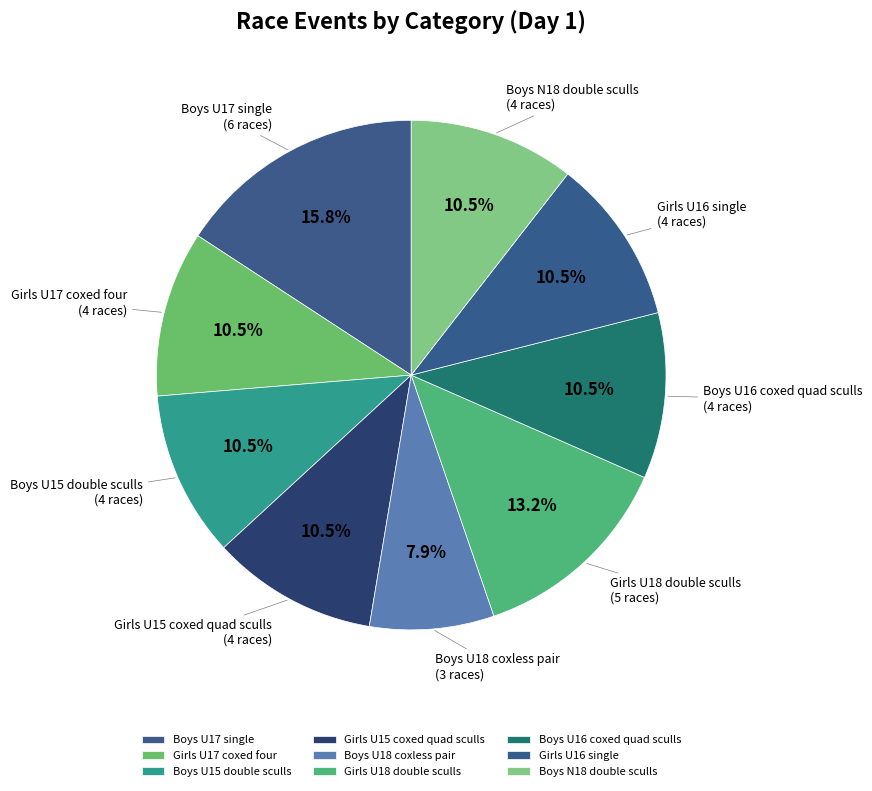

Is it true that Girls U17 coxed four is 20% of the pie?

False